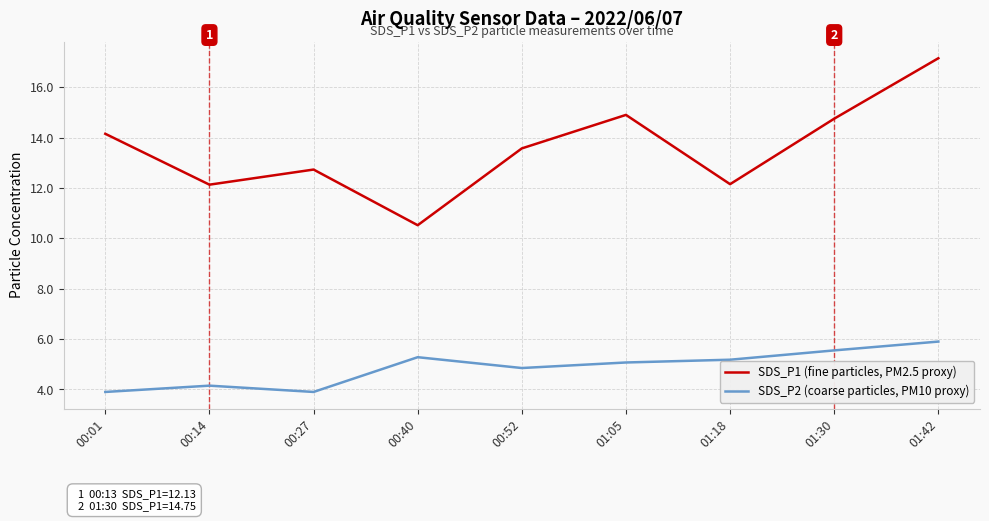

True or false: SDS_P2 (coarse particles, PM10 proxy) and SDS_P1 (fine particles, PM2.5 proxy) intersect in this chart.

False